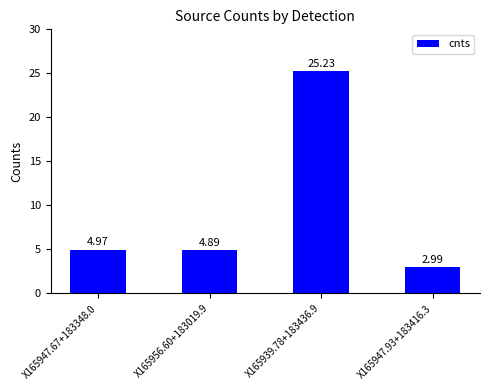

Does the chart contain stacked bars?

No